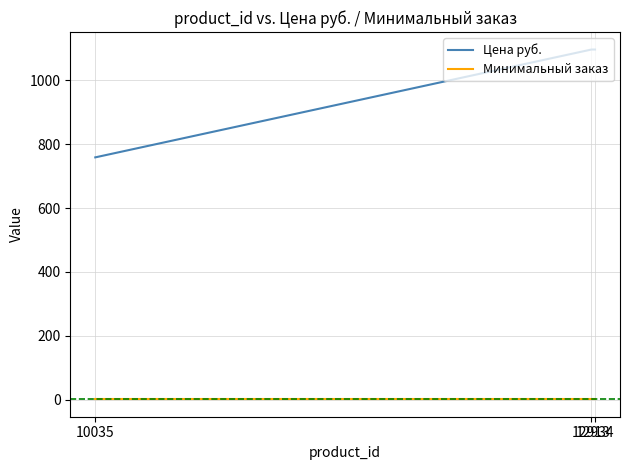

The value of Цена руб. at 12913 is 1956.0. True or false?

False